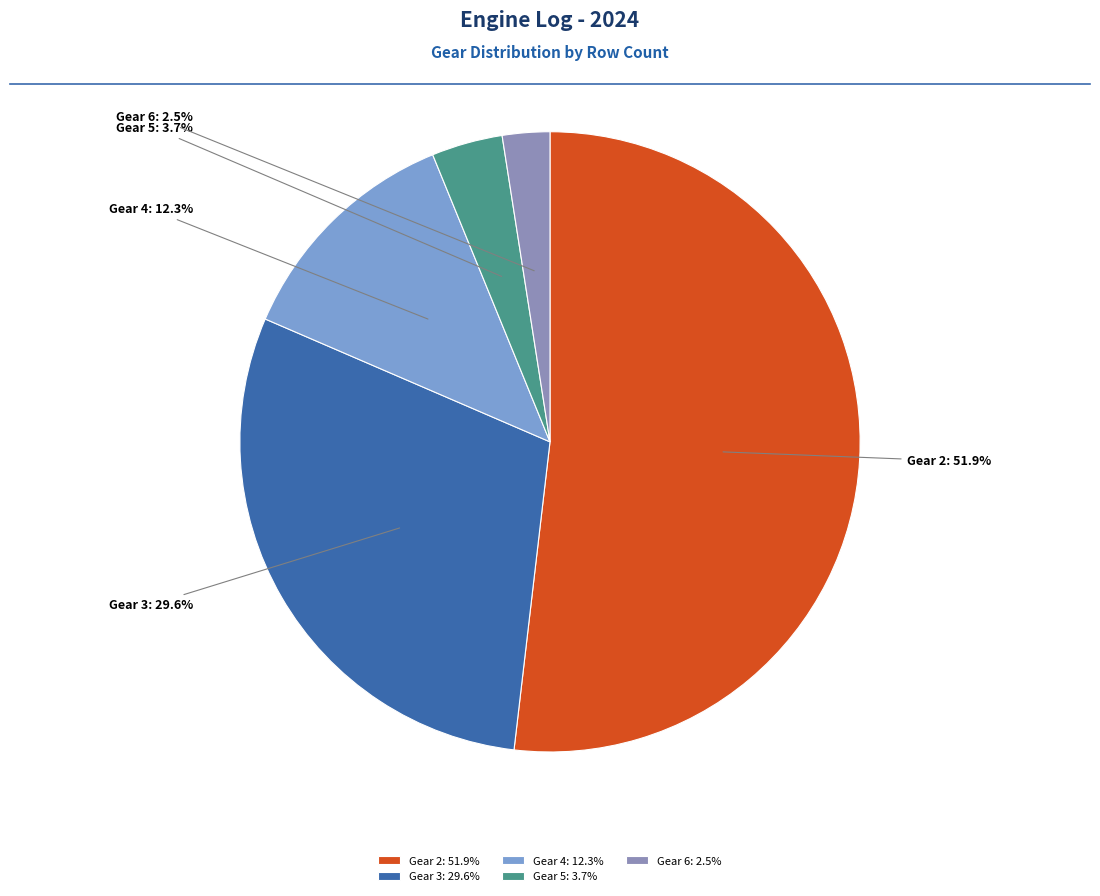

Is there a majority slice in this chart?

Yes